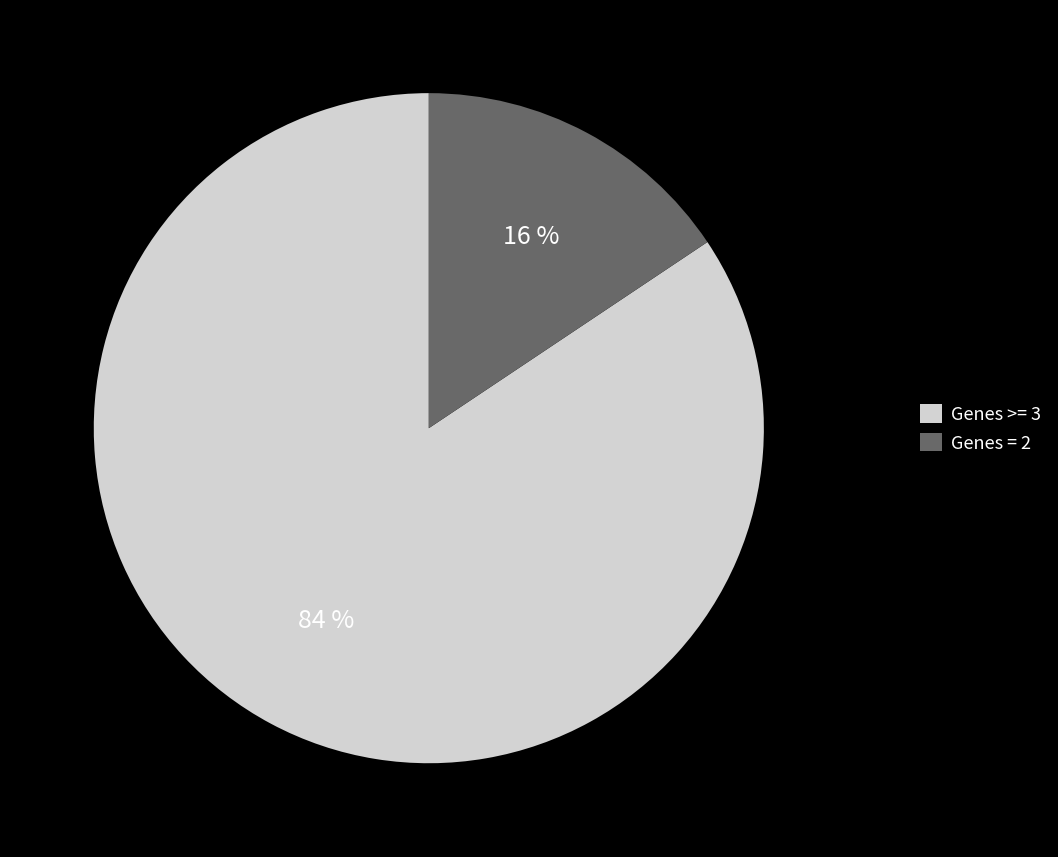

To the nearest percent, what is the average slice percentage?

50%